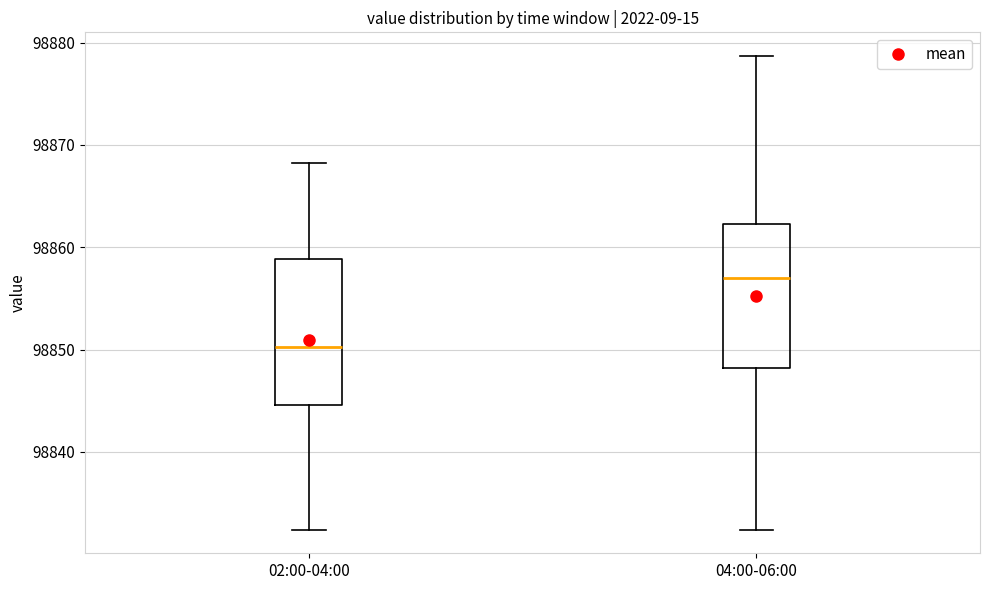

Where does the lower whisker of the box for 04:00-06:00 end on the y-axis? The values are not printed on the chart, so give them approximately, as read against the axis.

98832